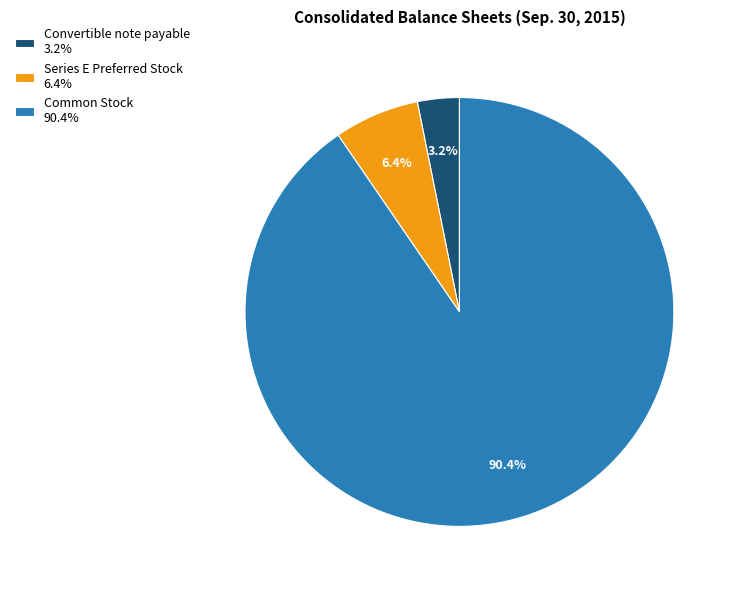

Is Common Stock the majority of the pie?

Yes